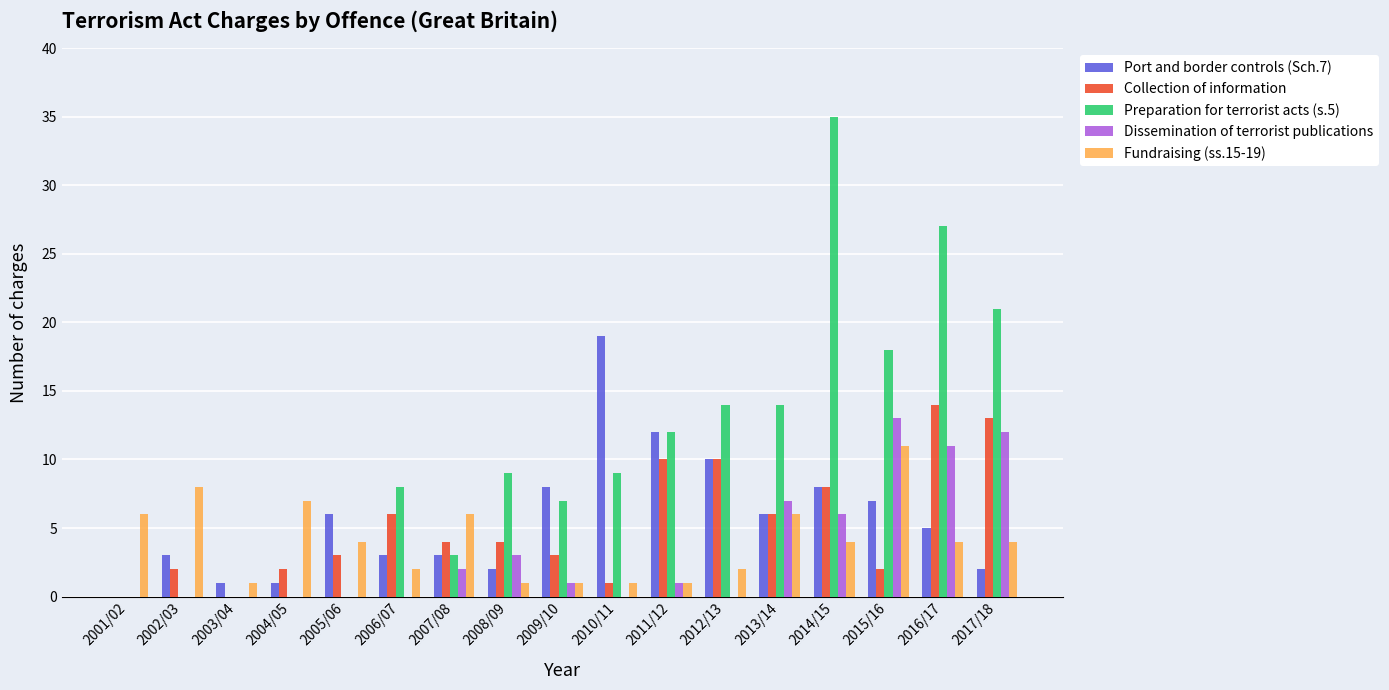

True or false: Port and border controls (Sch.7) has a value of 5 at 2002/03.

False